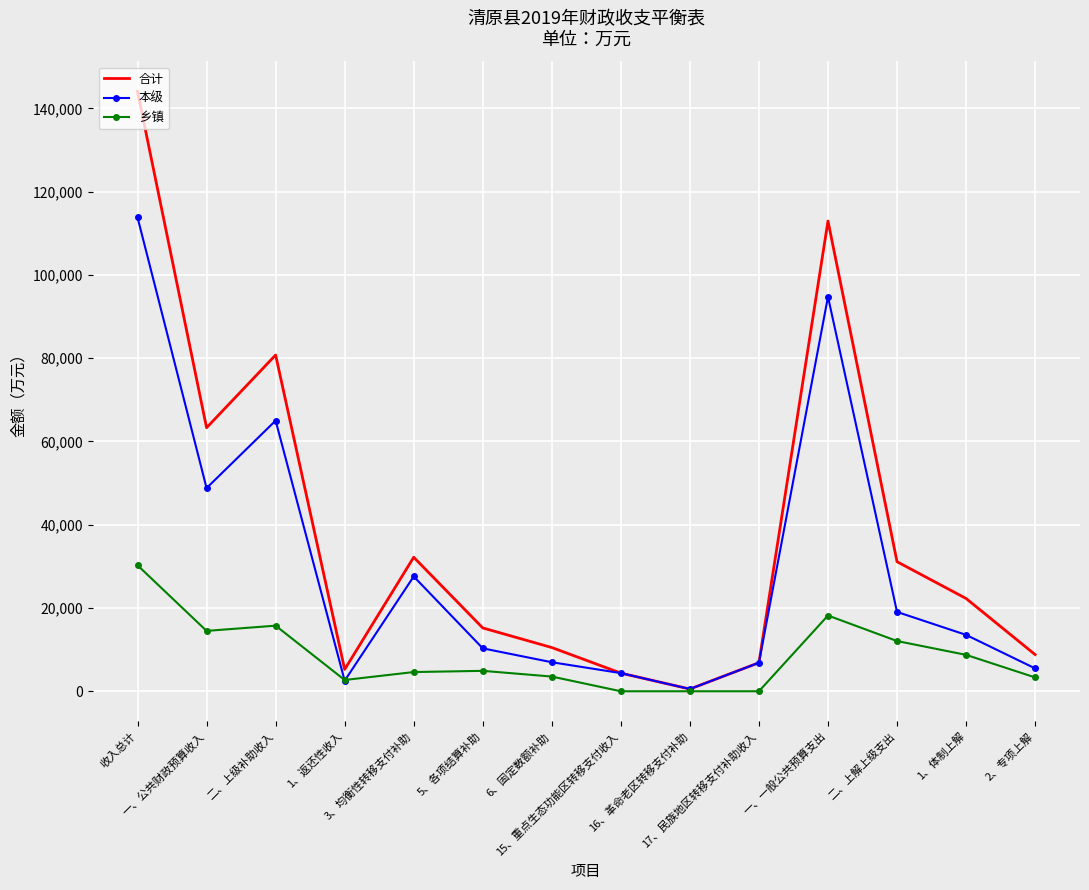

At how many categories does at least one series exceed 71454?

3